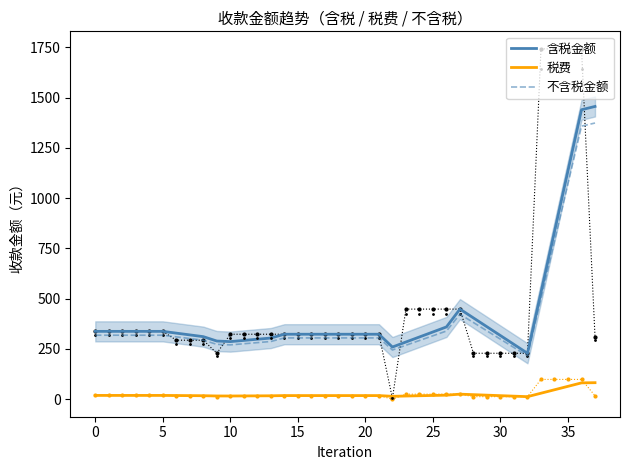

In 不含税金额, how many points are higher than both neighbors (excluding endpoints)?

1